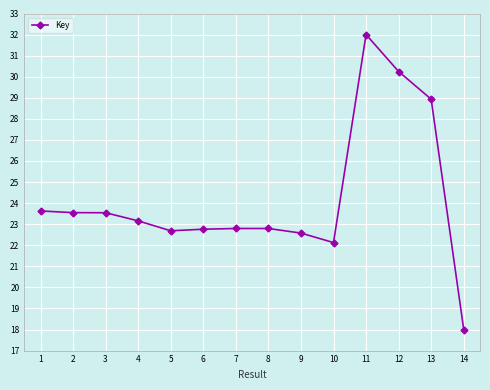

What is the minimum value shown in the chart?

18.0